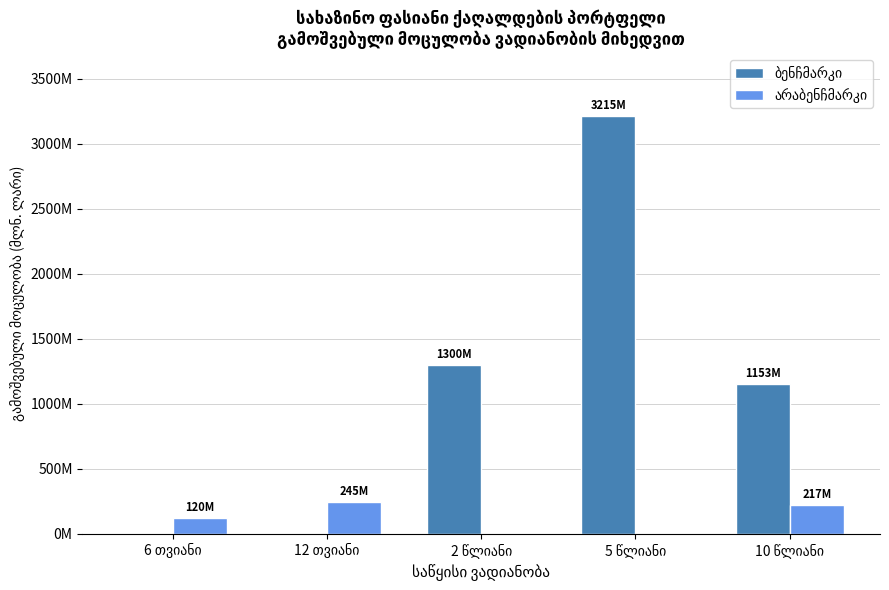

Between 12 თვიანი and 2 წლიანი, which series saw the biggest shift?

ბენჩმარკი